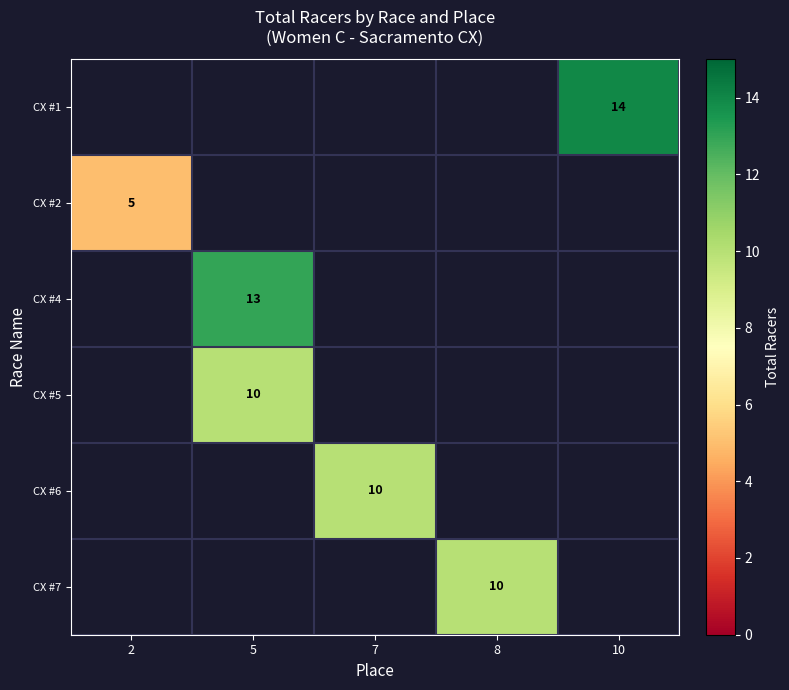

The value of row_2 at 5 is 22.2. True or false?

False